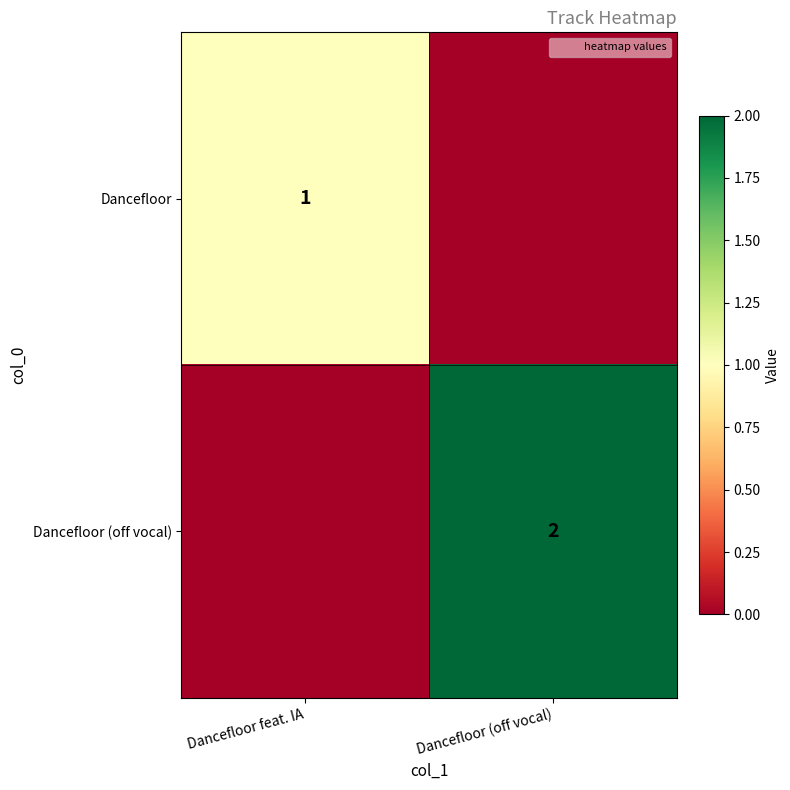

True or false: Dancefloor (off vocal) has a value of 0 at Dancefloor feat. IA.

True